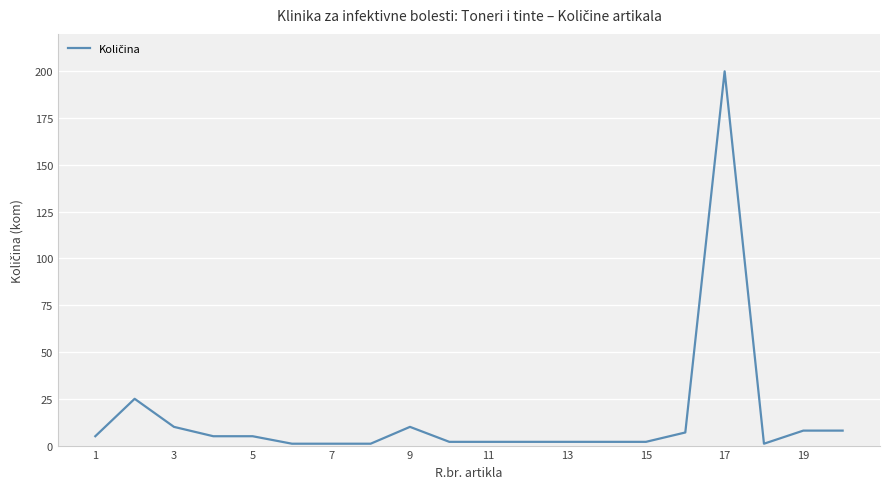

What is the maximum value shown in the chart?

200